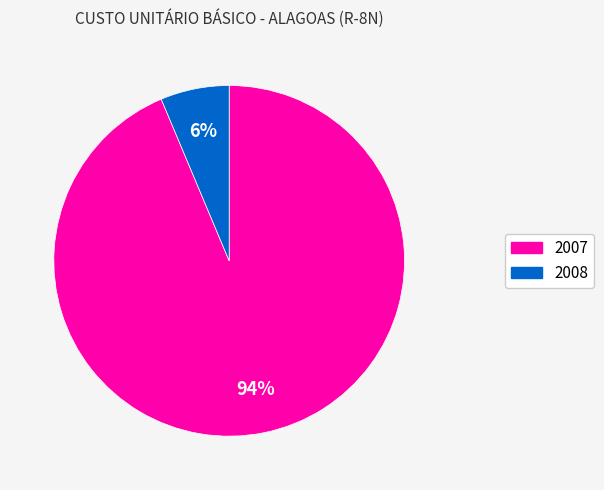

Count the number of slices in the pie.

2